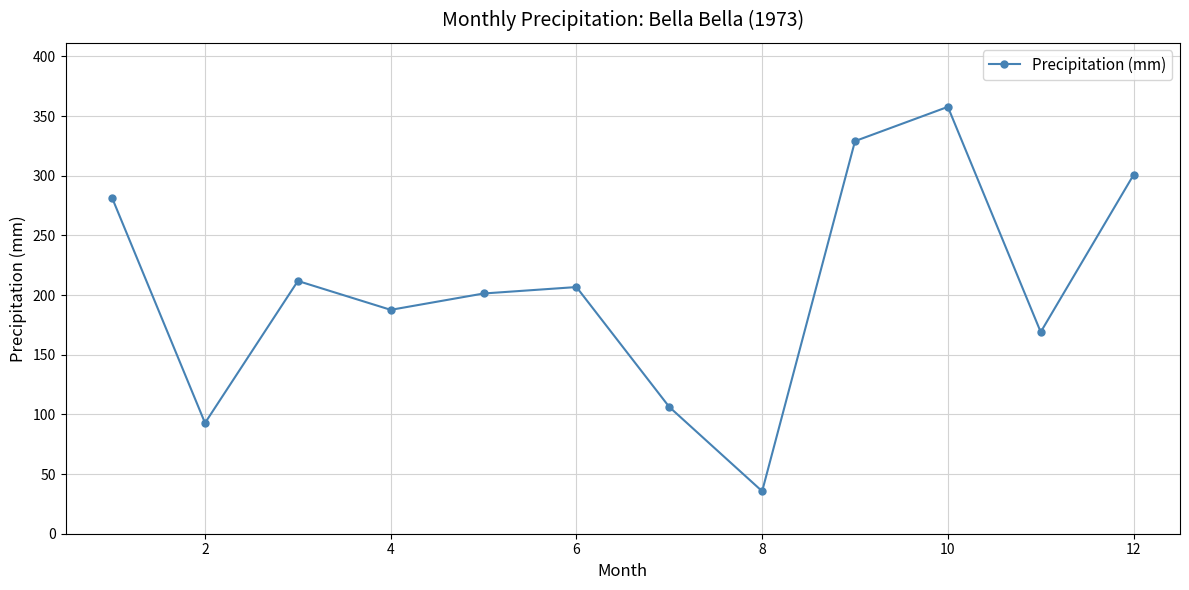

What is the value of the 9th point from the left?

329.0